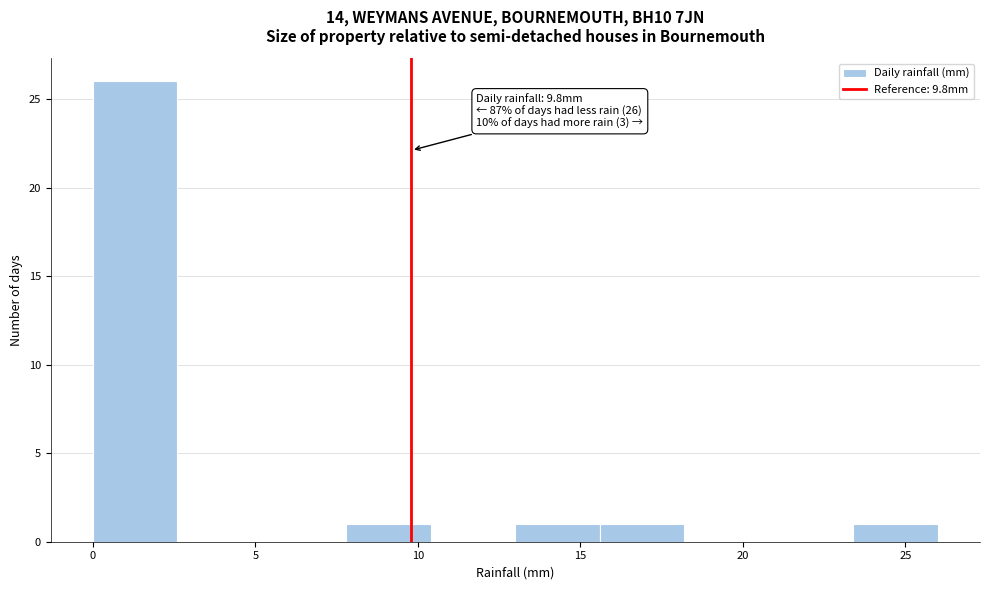

Which range on the x-axis has the tallest bar?

0.0 to 2.6